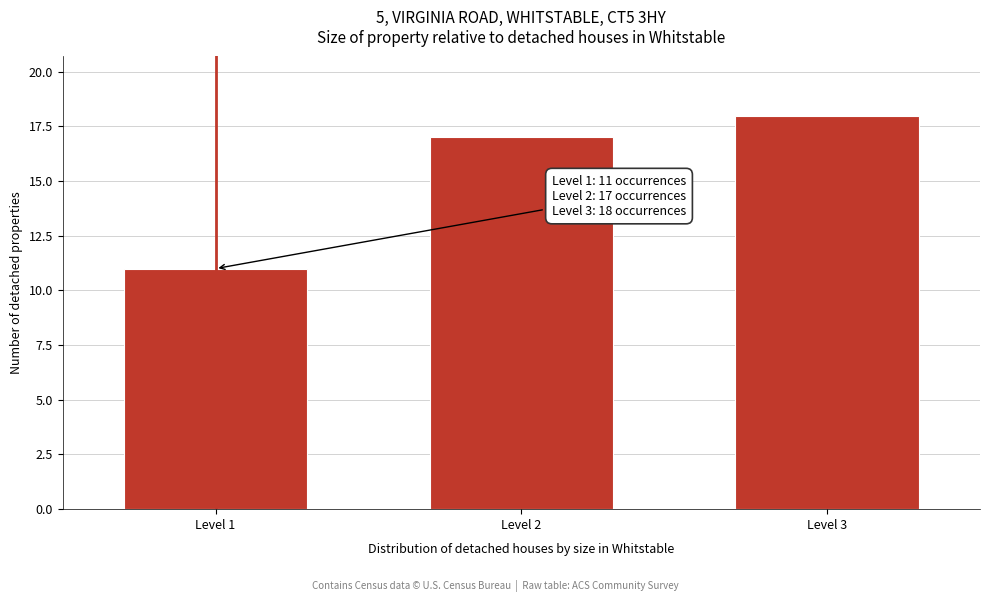

Reading right to left, list all the values displayed in this chart.

18	17	11